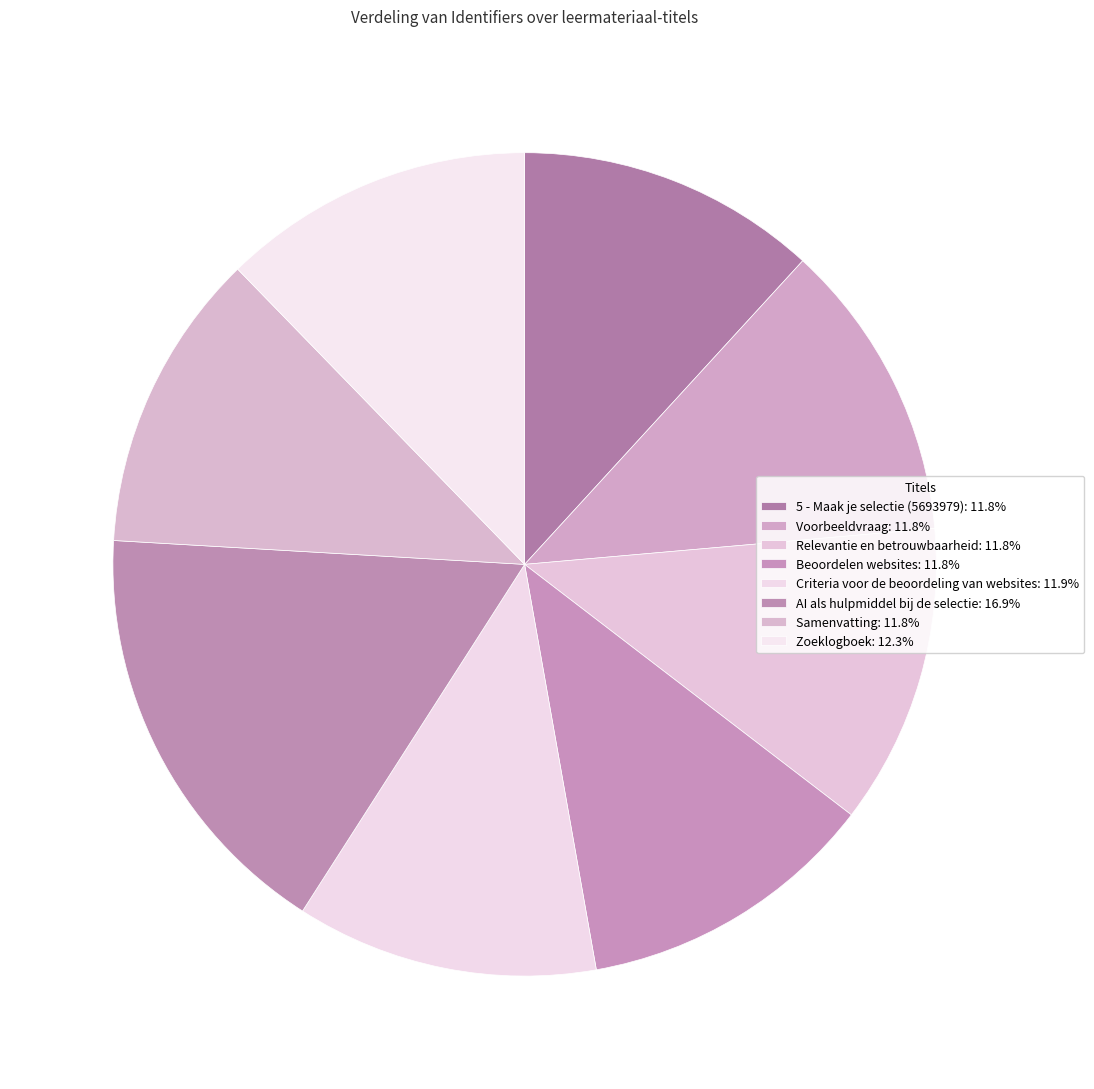

How many segments does this pie chart have?

8